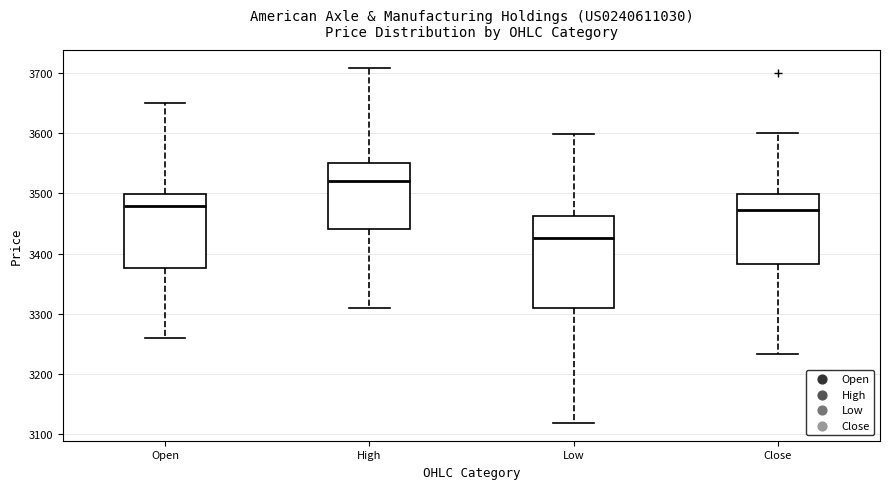

Which box's median line is the lowest?

Low